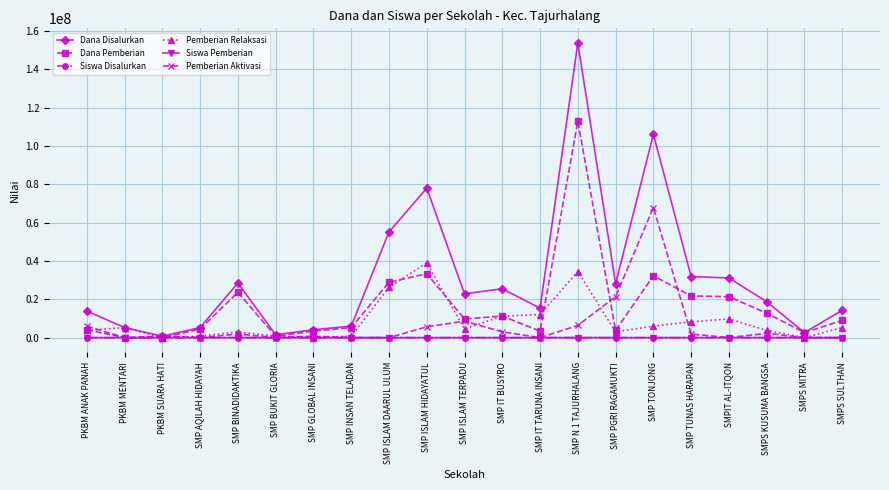

True or false: Siswa Pemberian has more than 1 interior local peaks.

True